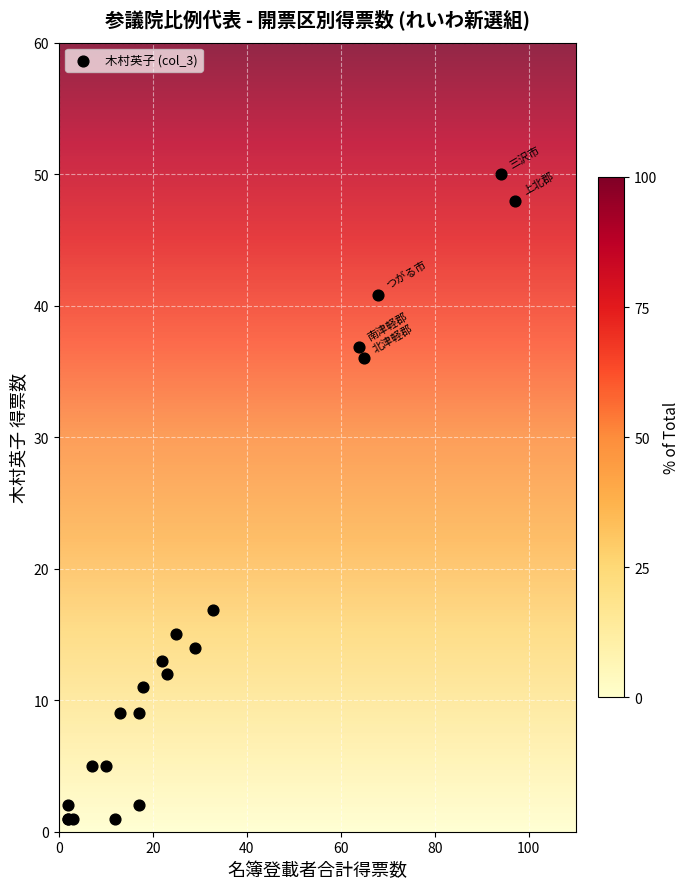

What Y value in the scatter plot is closest to 25?

16.9